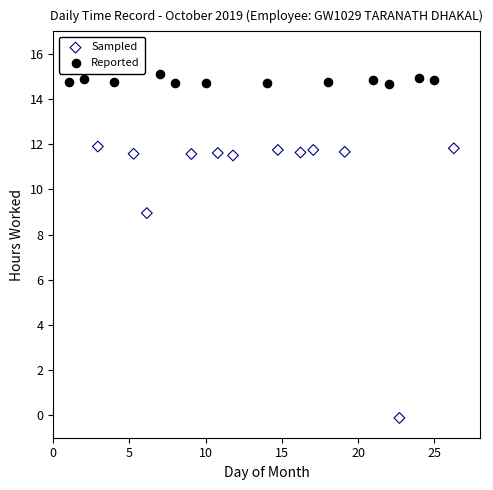

What are all the series names shown in the legend?

Sampled, Reported